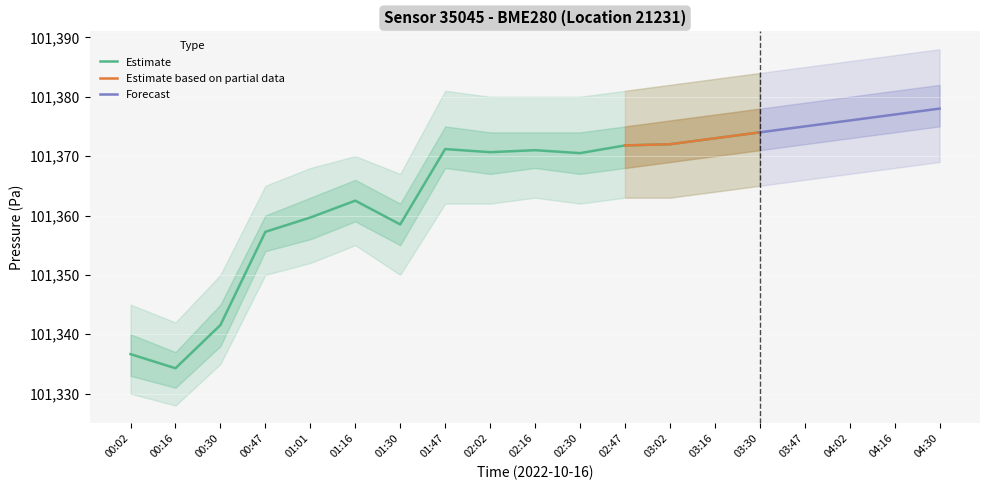

The value of Estimate at 00:02 is 101336.7. True or false?

True